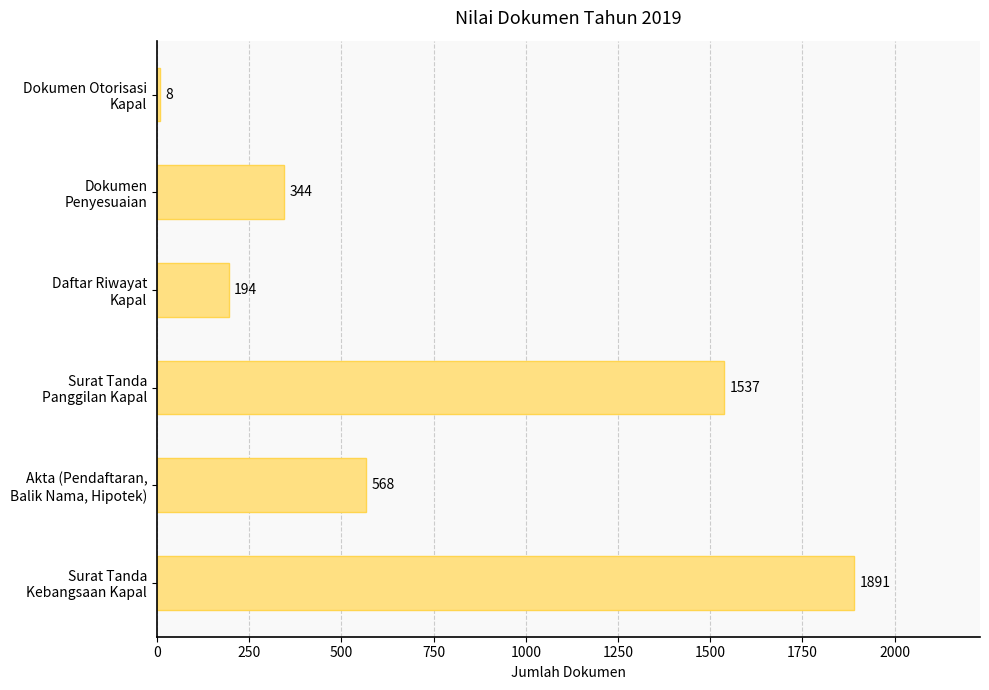

List the labels in order of value, smallest first.

Dokumen Otorisasi
Kapal, Daftar Riwayat
Kapal, Dokumen
Penyesuaian, Akta (Pendaftaran,
Balik Nama, Hipotek), Surat Tanda
Panggilan Kapal, Surat Tanda
Kebangsaan Kapal